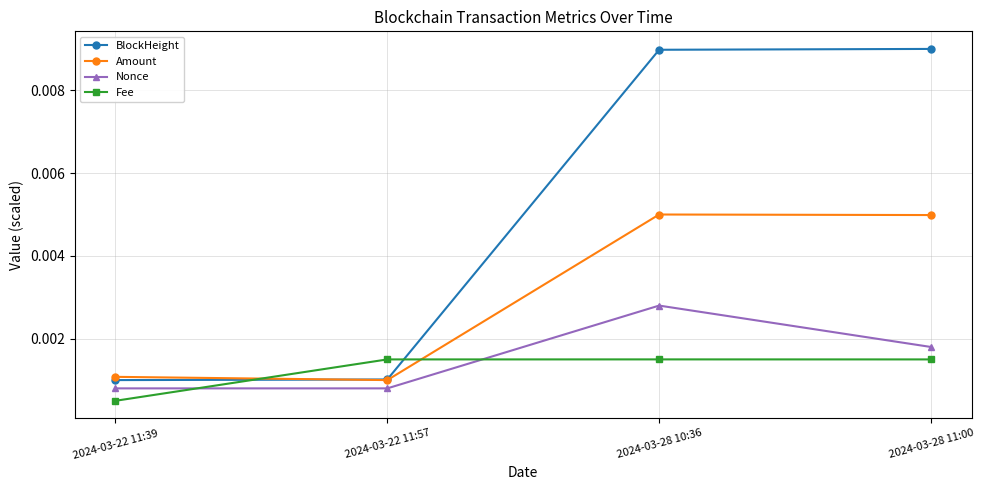

True or false: Fee and BlockHeight cross at least once.

True